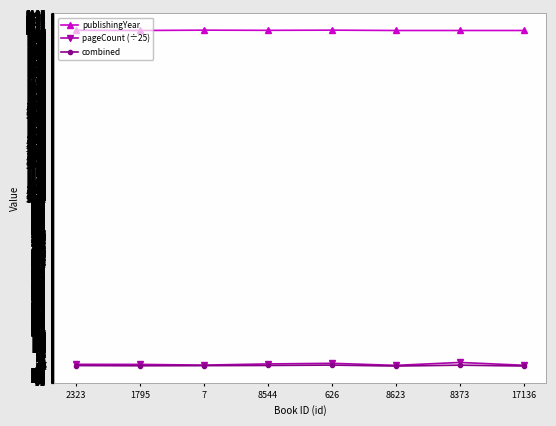

True or false: combined and publishingYear intersect in this chart.

False